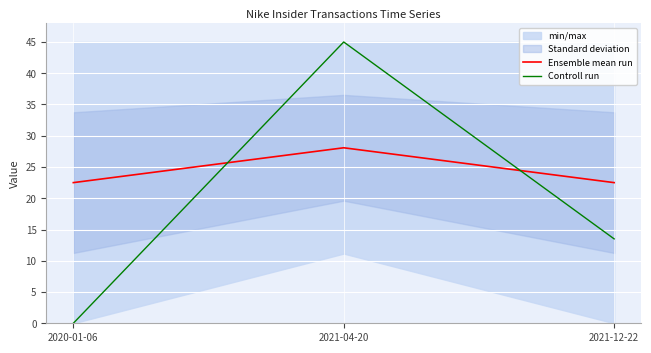

Reading left to right, extract all data points from this chart.

Ensemble mean run: 22.5	28.1	22.5
Controll run: 0.0	45.0	13.5